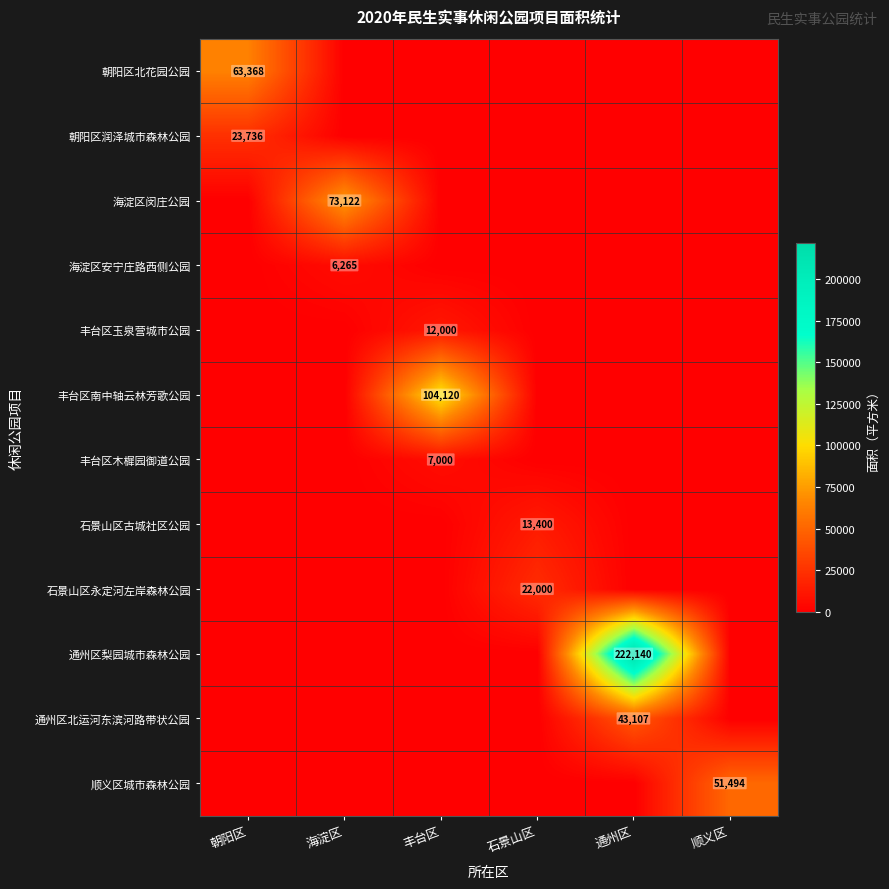

True or false: 石景山区永定河左岸森林公园 has a value of 5191 at 石景山区.

False